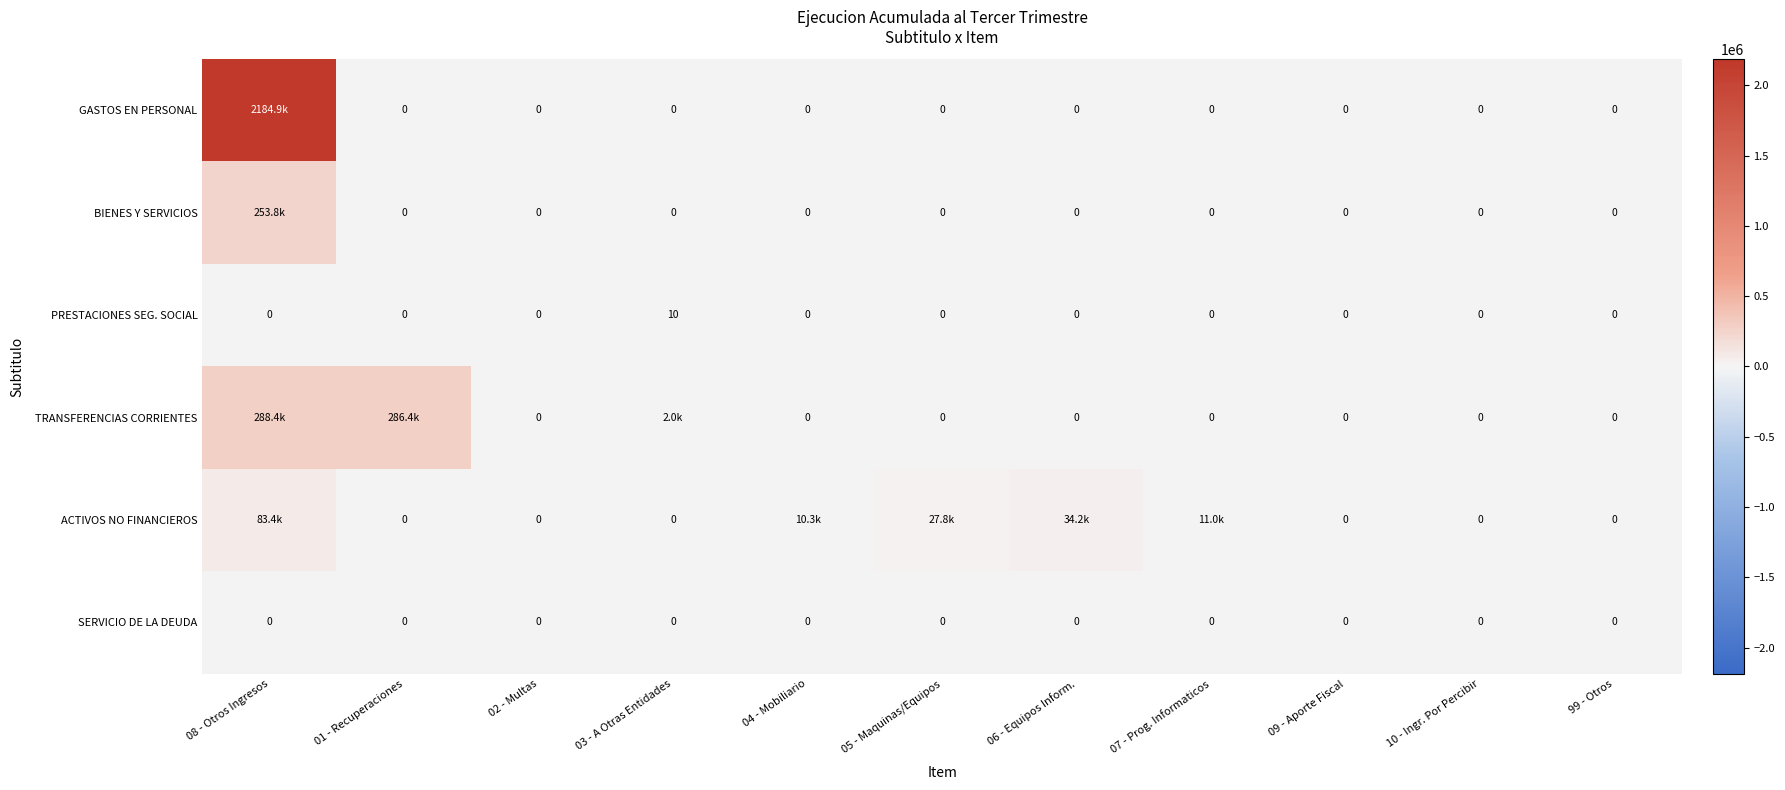

True or false: PRESTACIONES SEG. SOCIAL has a value of -5 at 01 - Recuperaciones.

False